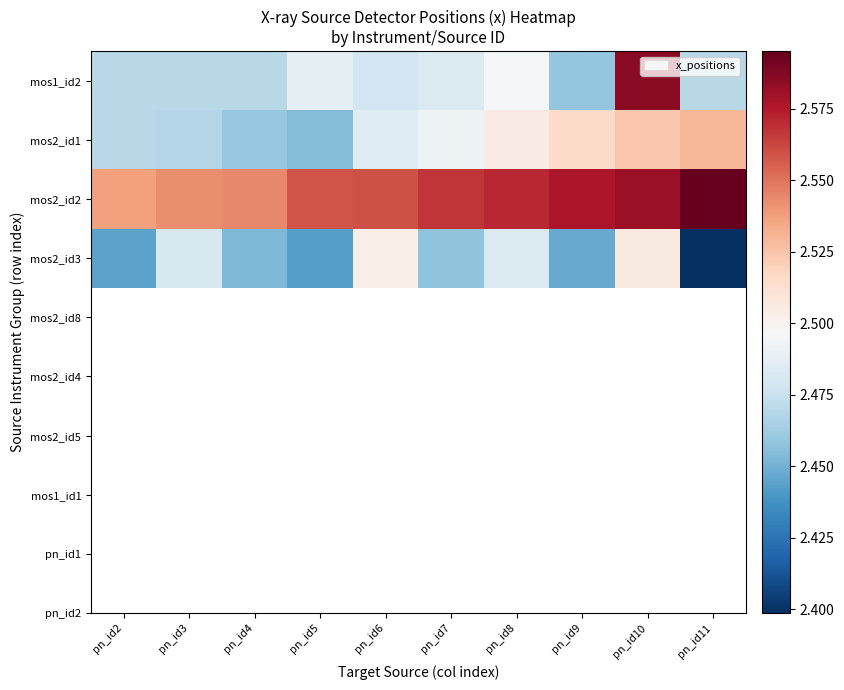

Reading left to right, transcribe all the data shown in this chart.

mos1_id2: pn_id2=2.5	pn_id3=2.5	pn_id4=2.5	pn_id5=2.5	pn_id6=2.5	pn_id7=2.5	pn_id8=2.5	pn_id9=2.5	pn_id10=2.6	pn_id11=2.5
mos2_id1: pn_id2=2.5	pn_id3=2.5	pn_id4=2.5	pn_id5=2.5	pn_id6=2.5	pn_id7=2.5	pn_id8=2.5	pn_id9=2.5	pn_id10=2.5	pn_id11=2.5
mos2_id2: pn_id2=2.5	pn_id3=2.5	pn_id4=2.5	pn_id5=2.6	pn_id6=2.6	pn_id7=2.6	pn_id8=2.6	pn_id9=2.6	pn_id10=2.6	pn_id11=2.6
mos2_id3: pn_id2=2.4	pn_id3=2.5	pn_id4=2.5	pn_id5=2.4	pn_id6=2.5	pn_id7=2.5	pn_id8=2.5	pn_id9=2.4	pn_id10=2.5	pn_id11=2.4